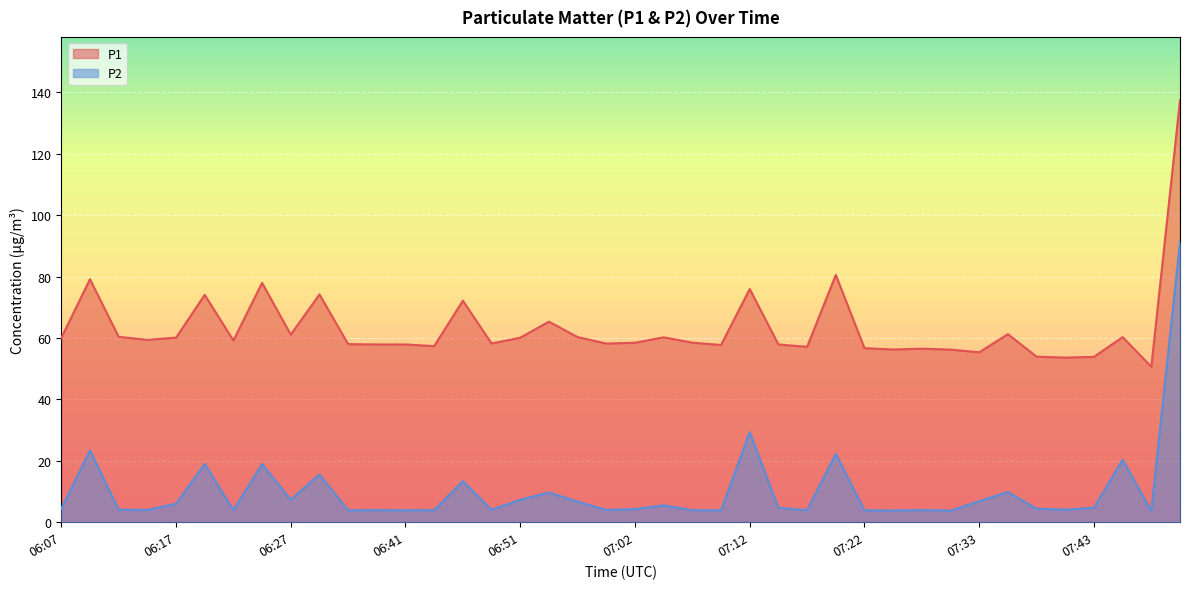

At which label does P1 reach its minimum?

07:48